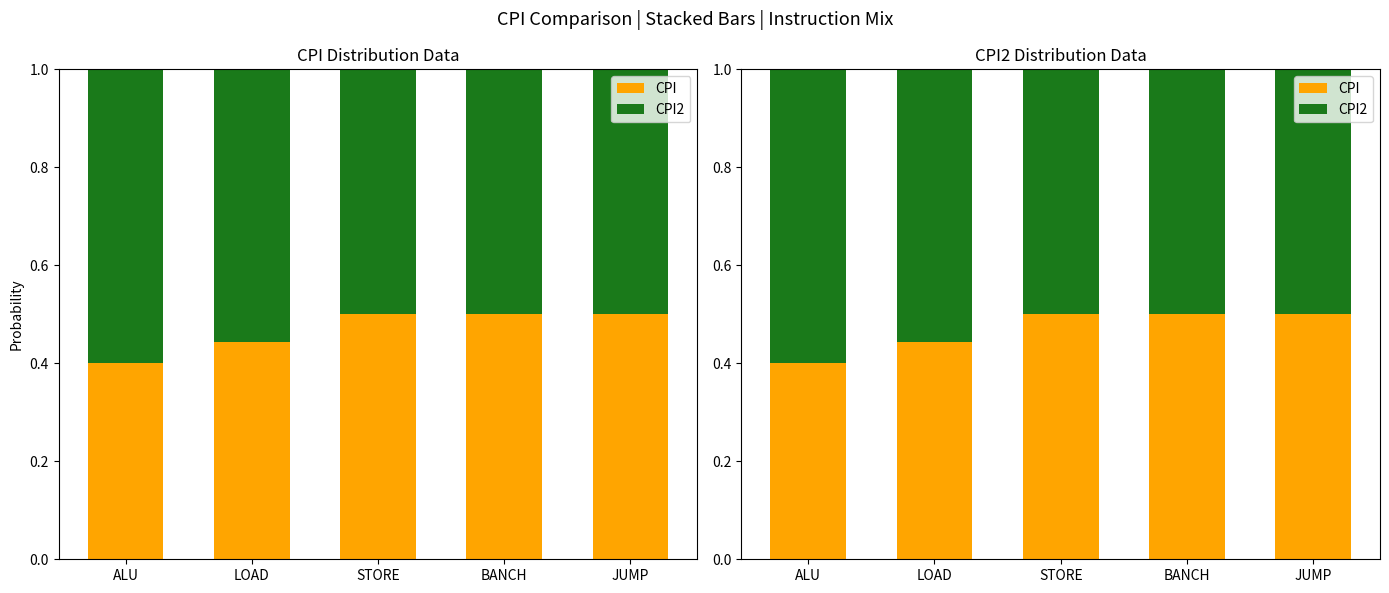

Which category has the highest value across all series?

ALU